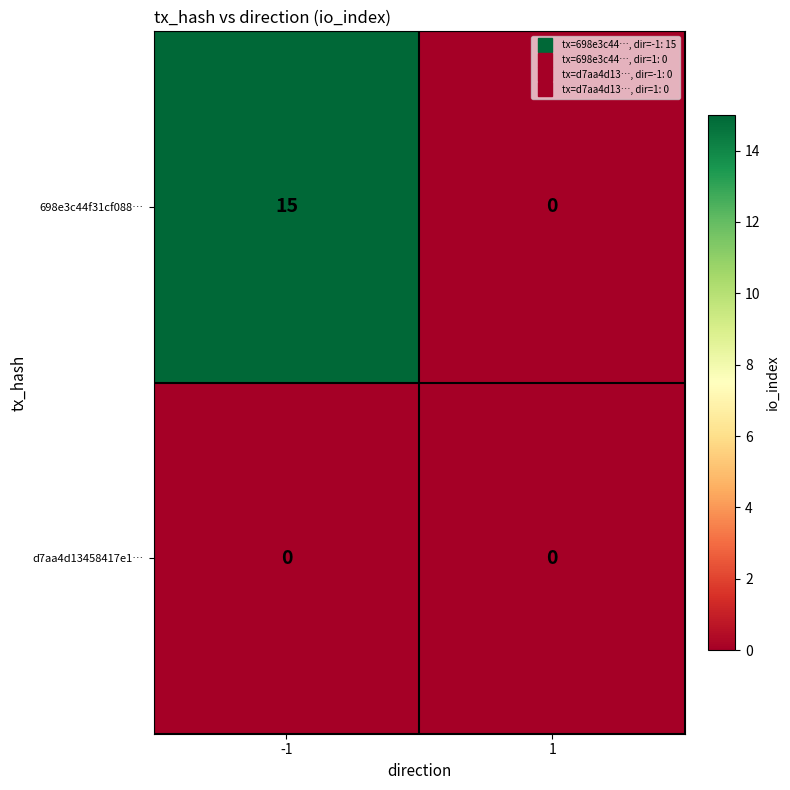

The d7aa4d13458417e1… series shows 0 at 1. True or false?

True